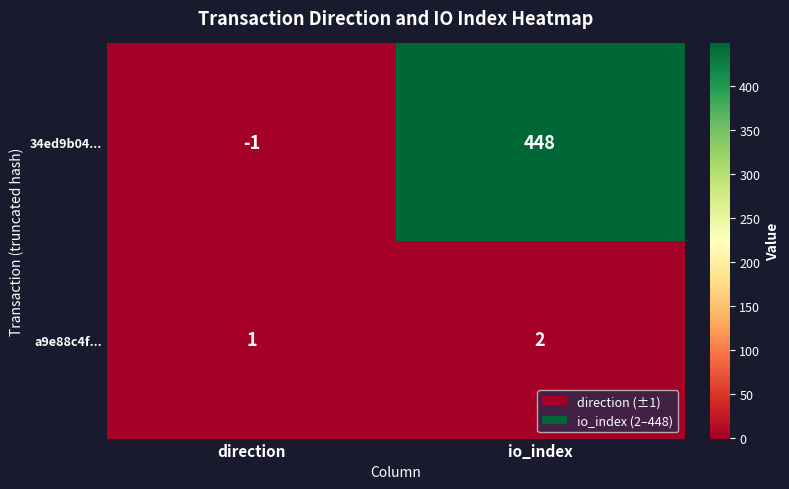

How many distinct data groups are displayed?

2